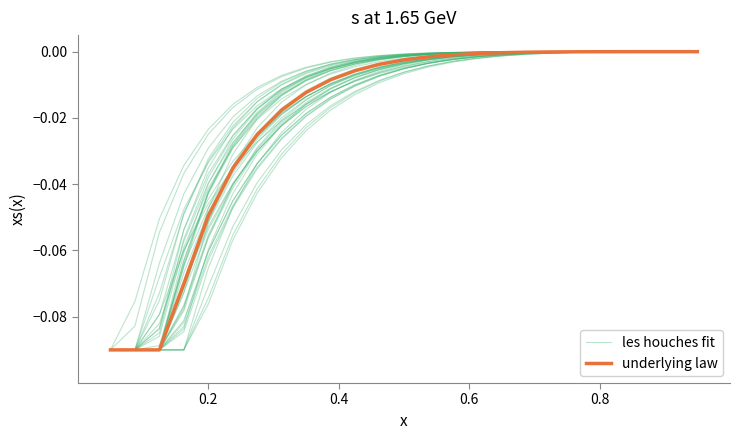

List the series in order of their overall mean, lowest first.

underlying law, les houches fit